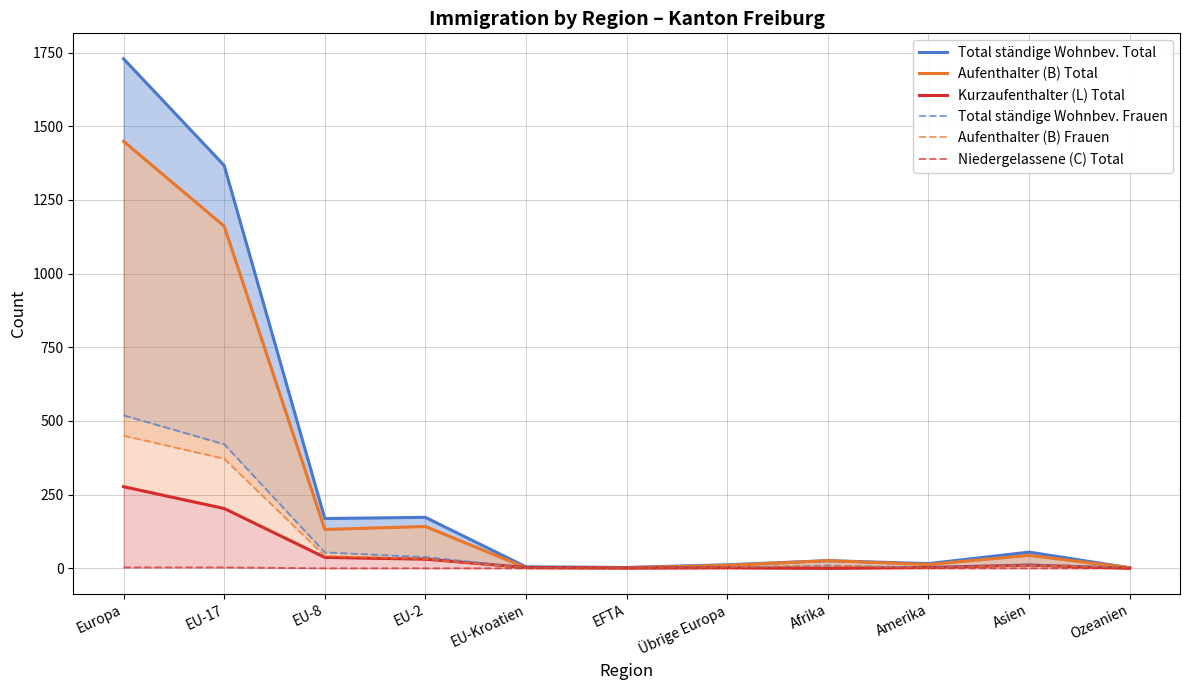

How many data points does each series have?

11